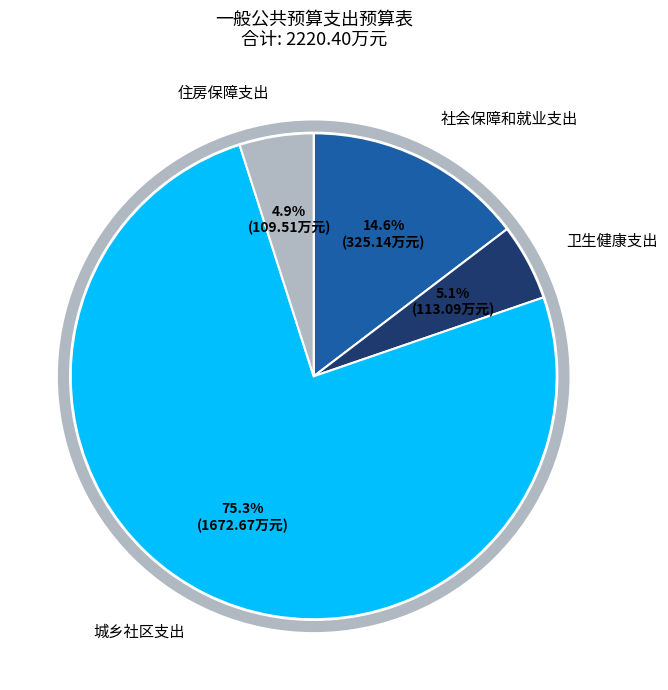

Is there any slice that represents more than half of the pie?

Yes